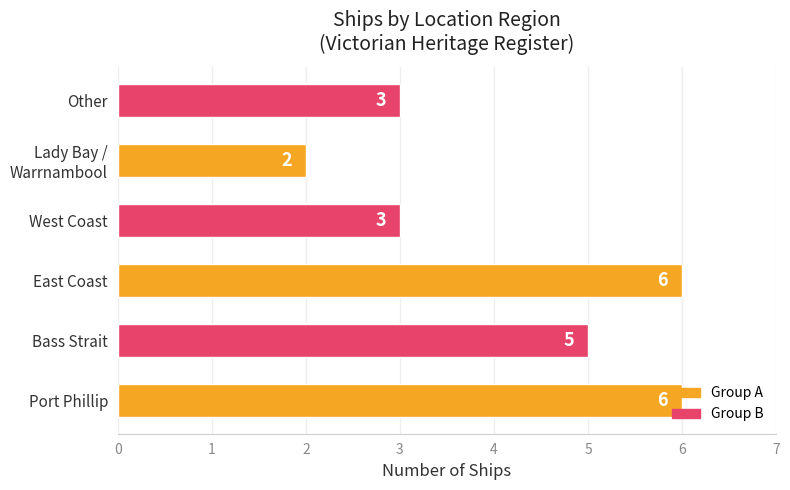

What is the change in value from Port Phillip to Other?

-3